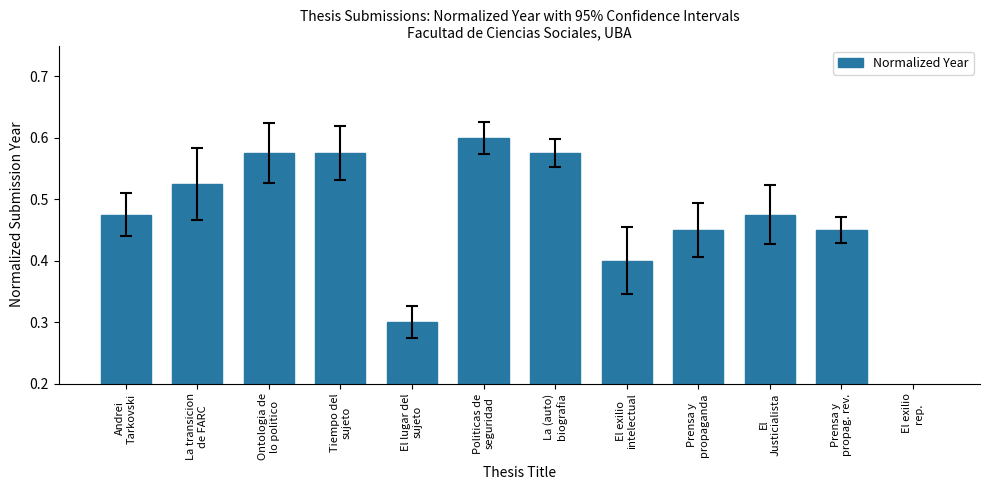

What is the smallest value displayed?

0.1